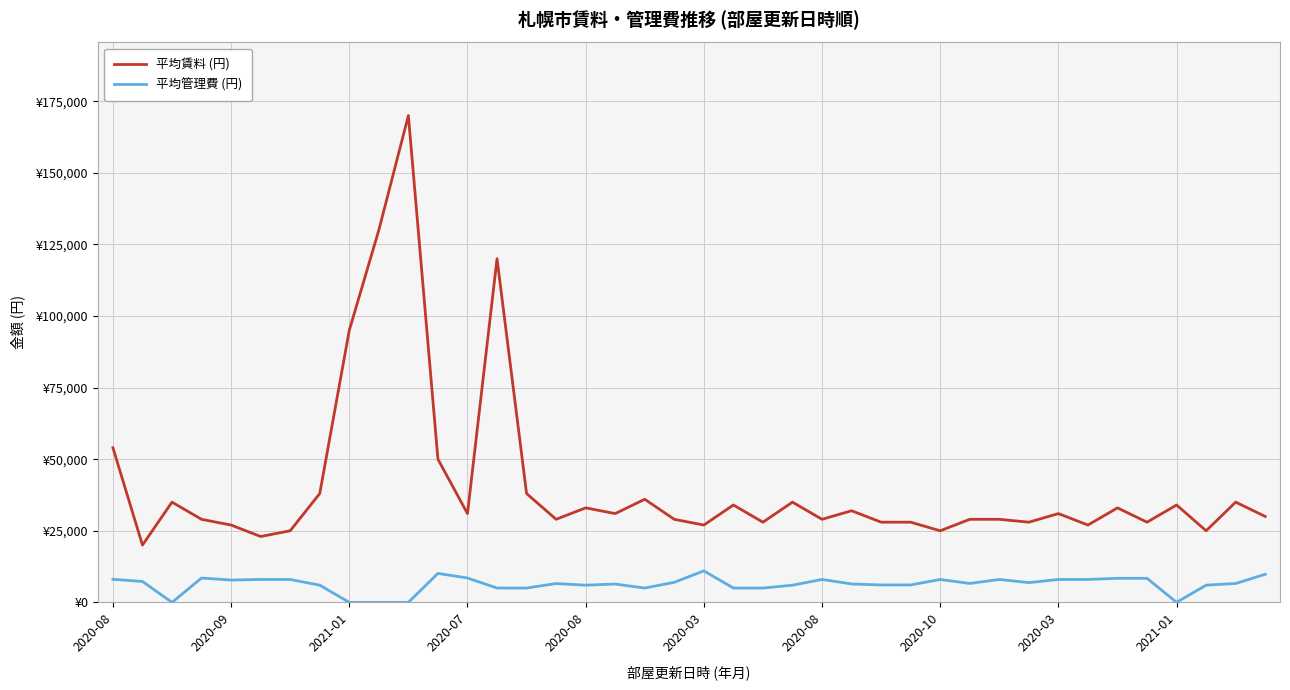

True or false: 平均賃料 (円) and 平均管理費 (円) intersect in this chart.

False